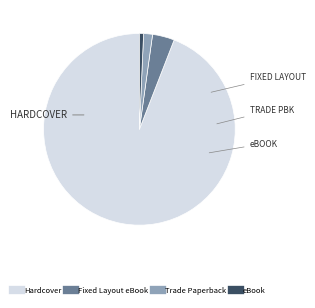

Combined, do Trade Paperback and Hardcover account for over 50%?

Yes